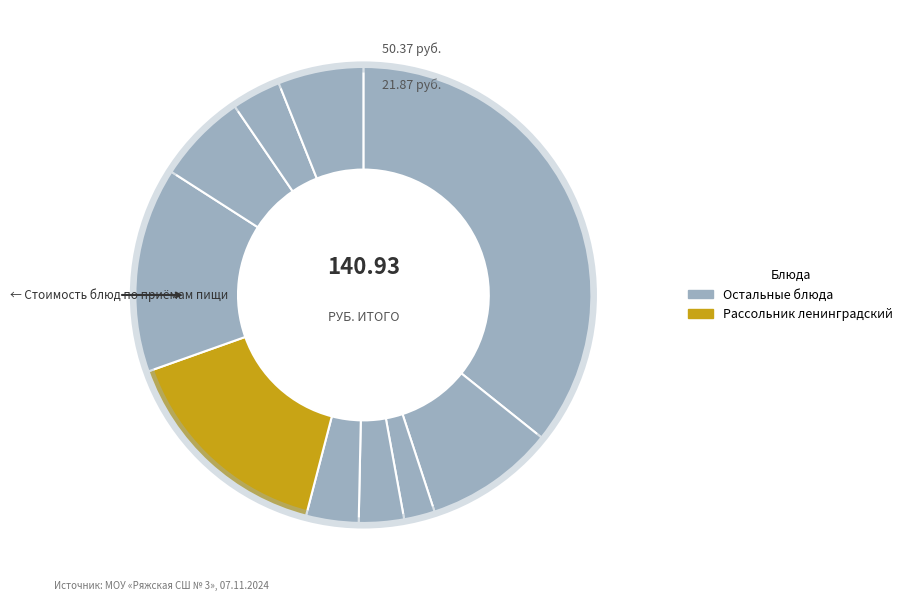

How many segments does this pie chart have?

10